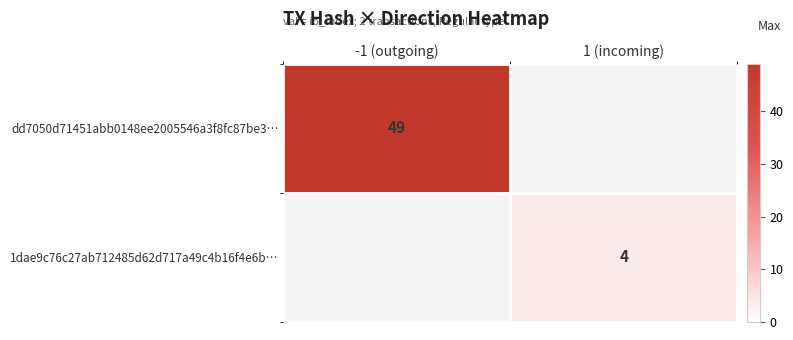

Is the value of 1dae9c76c27ab712485d62d717a49c4b16f4e6b… at 1 (incoming) greater than the value of dd7050d71451abb0148ee2005546a3f8fc87be3… at -1 (outgoing)?

No